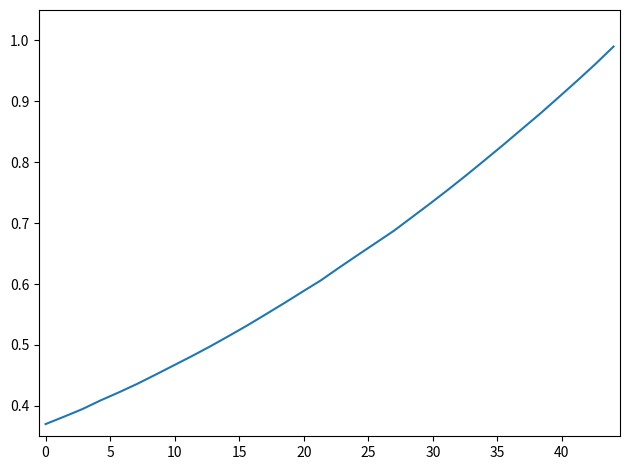

Reading right to left, what are all the values shown in this chart?

1.0	1.0	0.9	0.9	0.9	0.9	0.8	0.8	0.8	0.8	0.7	0.7	0.7	0.7	0.6	0.6	0.6	0.6	0.6	0.6	0.5	0.5	0.5	0.5	0.5	0.5	0.4	0.4	0.4	0.4	0.4	0.4